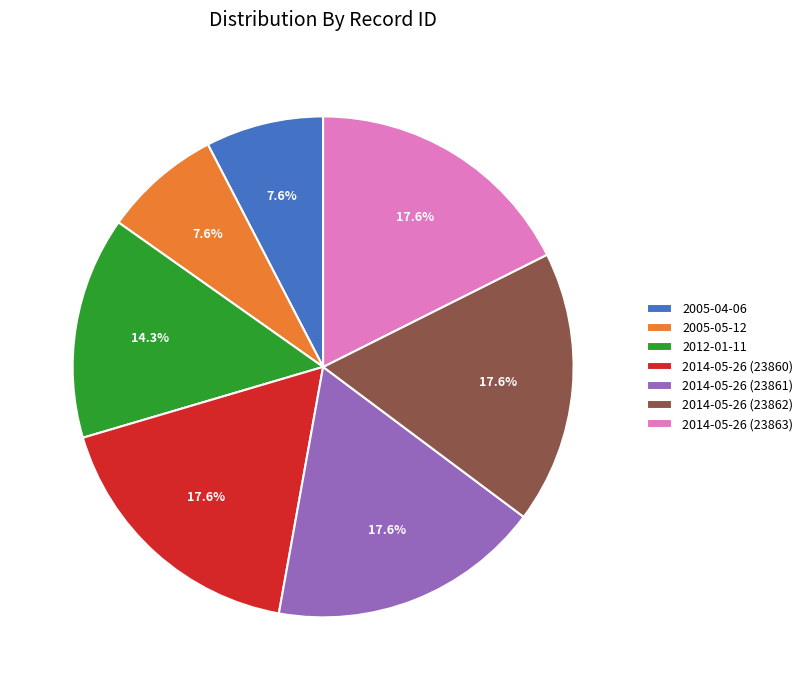

Which has a higher value, 2014-05-26 (23862) or 2005-04-06?

2014-05-26 (23862)